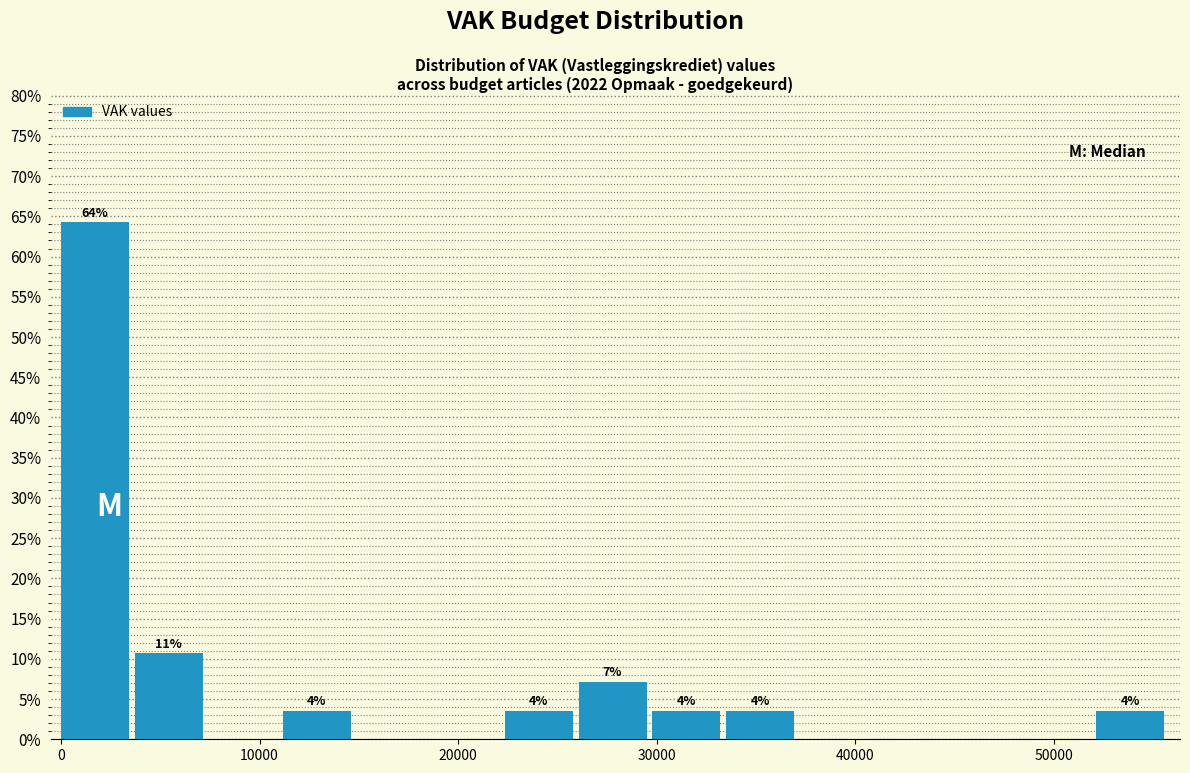

Read against the x-axis, roughly where is the centre of the tallest bar?

2000